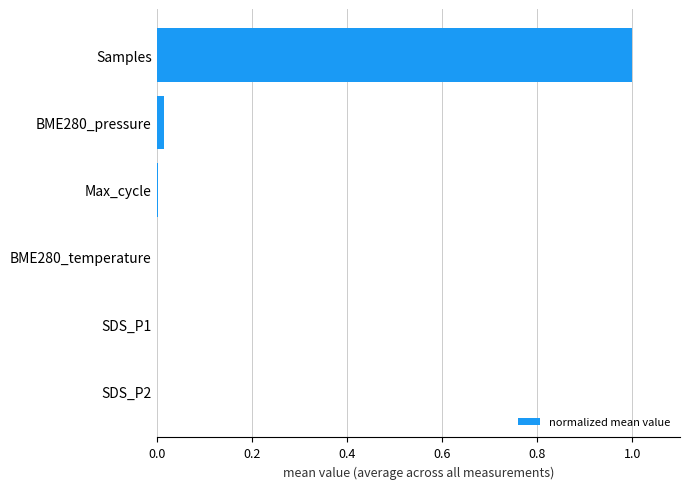

What is the sum of all values?

1.0